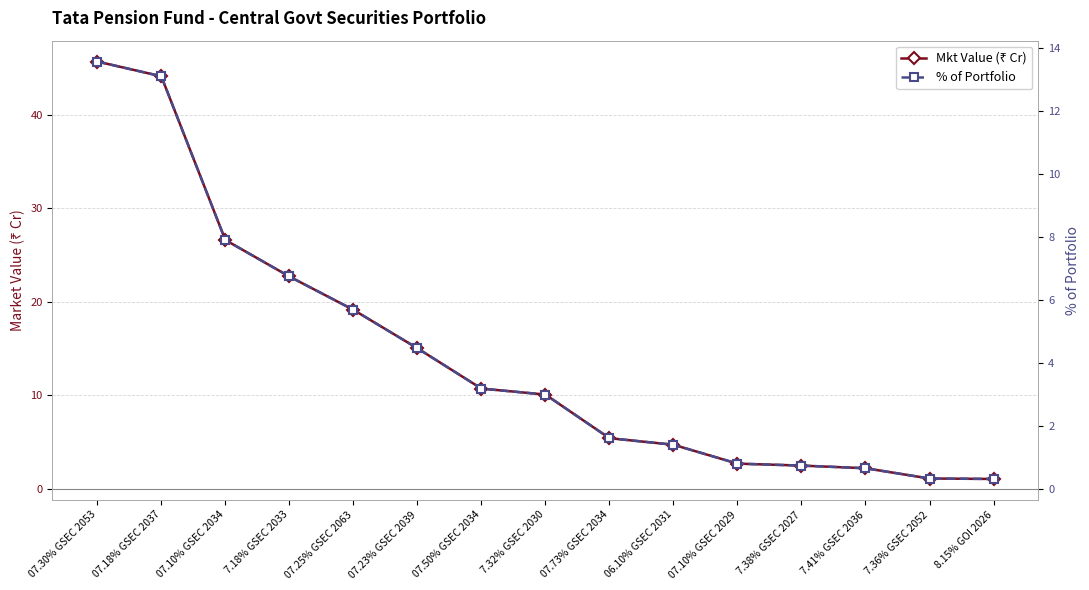

How many values in the % of Portfolio series exceed 2?

8